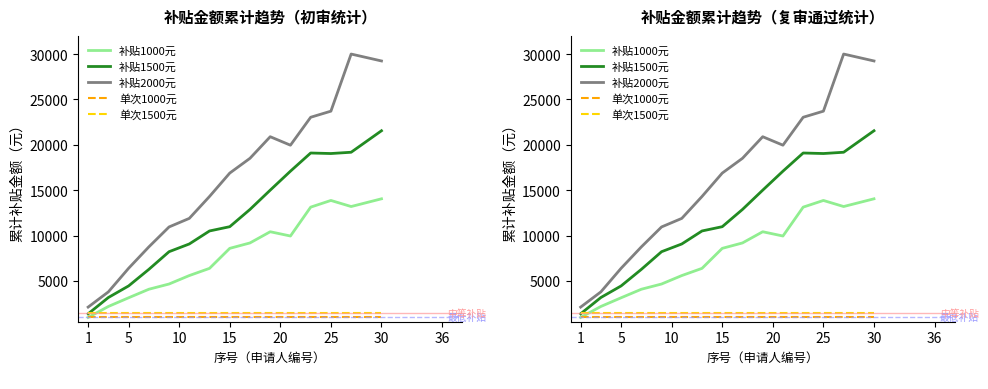

Read the 补贴1500元 value at 1.

1372.9